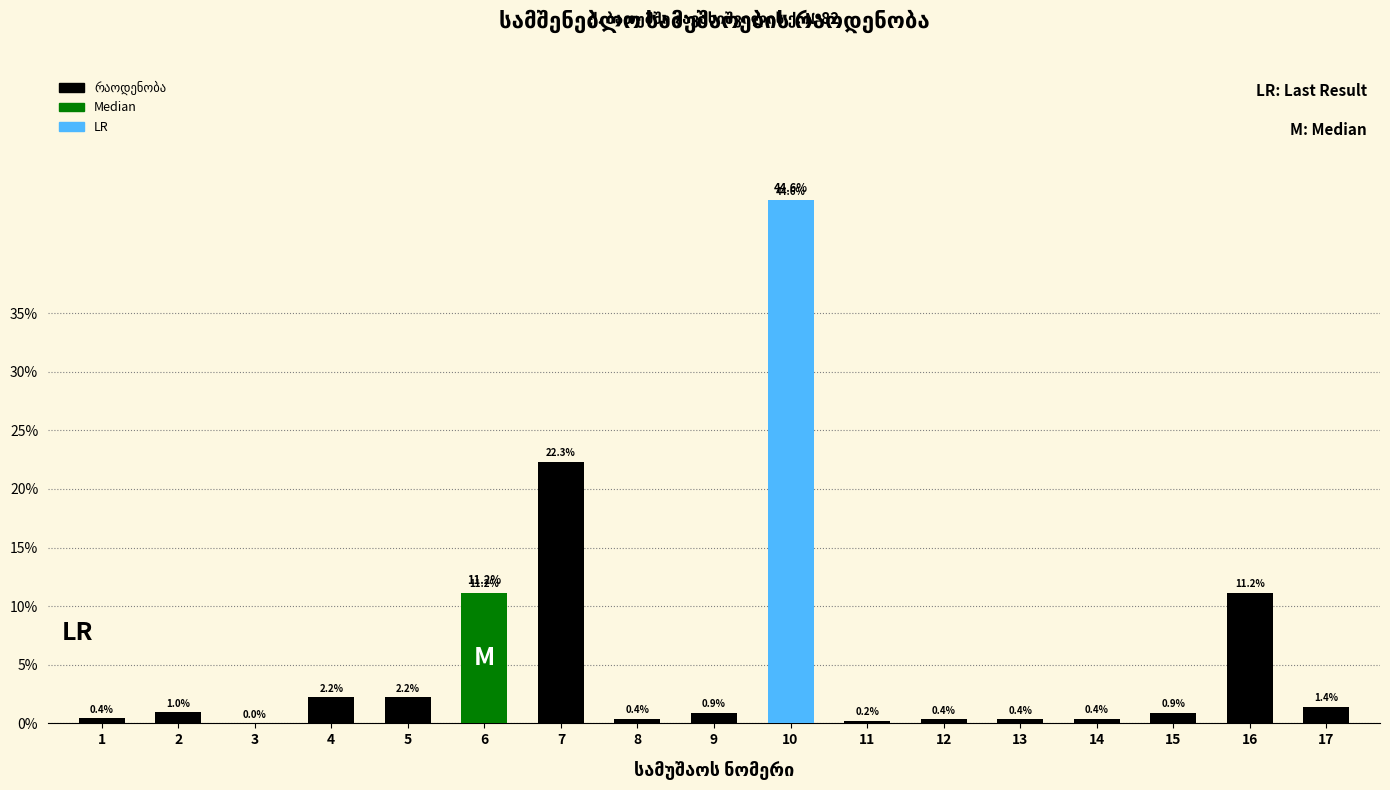

Between 17 and 4, which is larger?

4